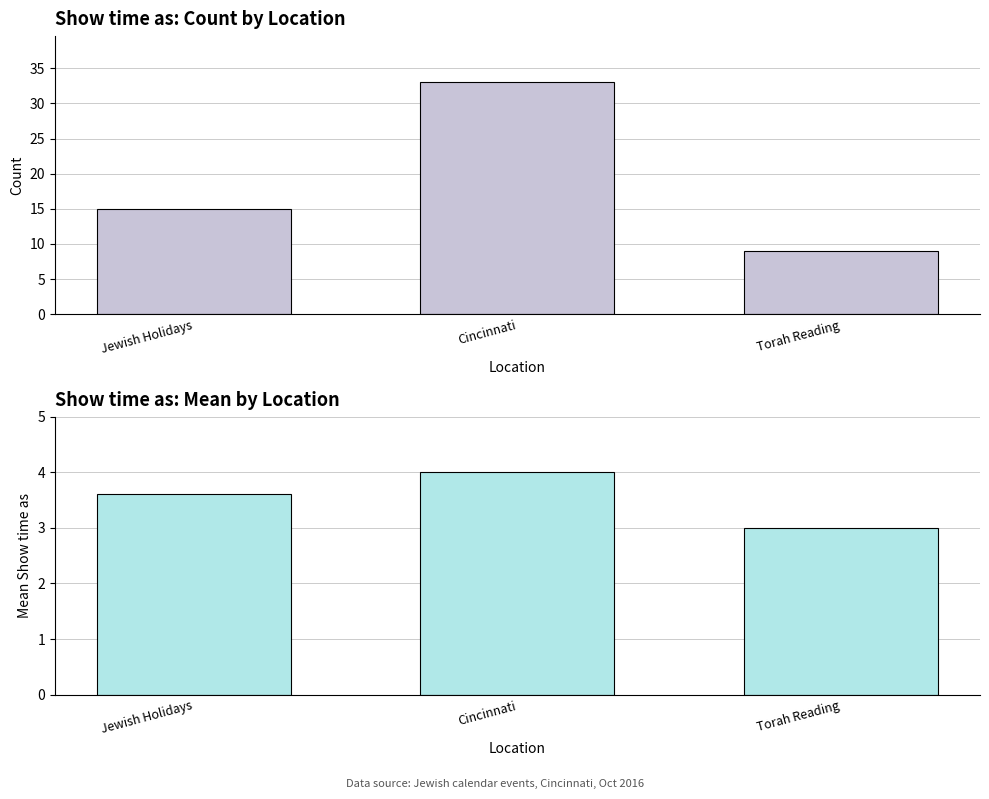

Is the value of Count at Cincinnati greater than the value of Mean Show time as at Jewish Holidays?

Yes